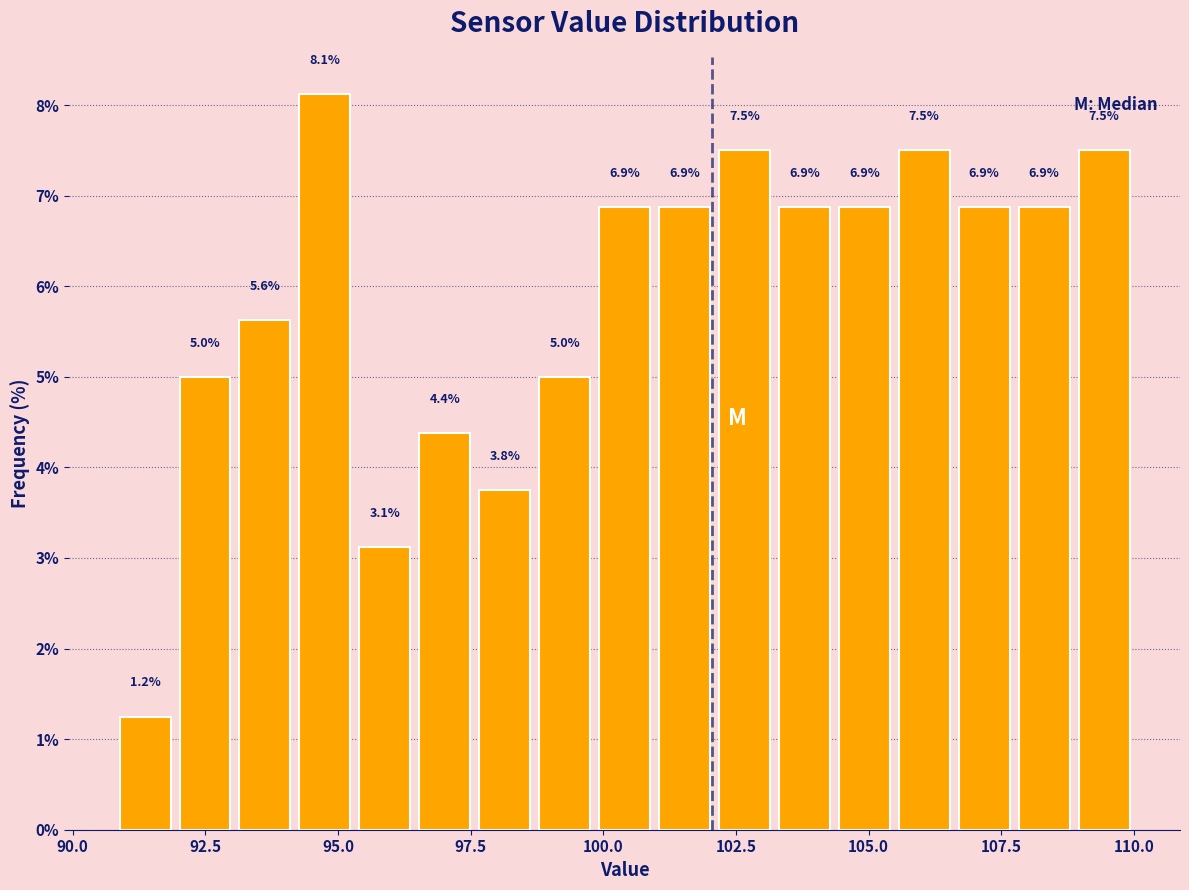

Around what value on the x-axis is the tallest bar? Give the approximate position of its centre, as read against the axis.

95.0